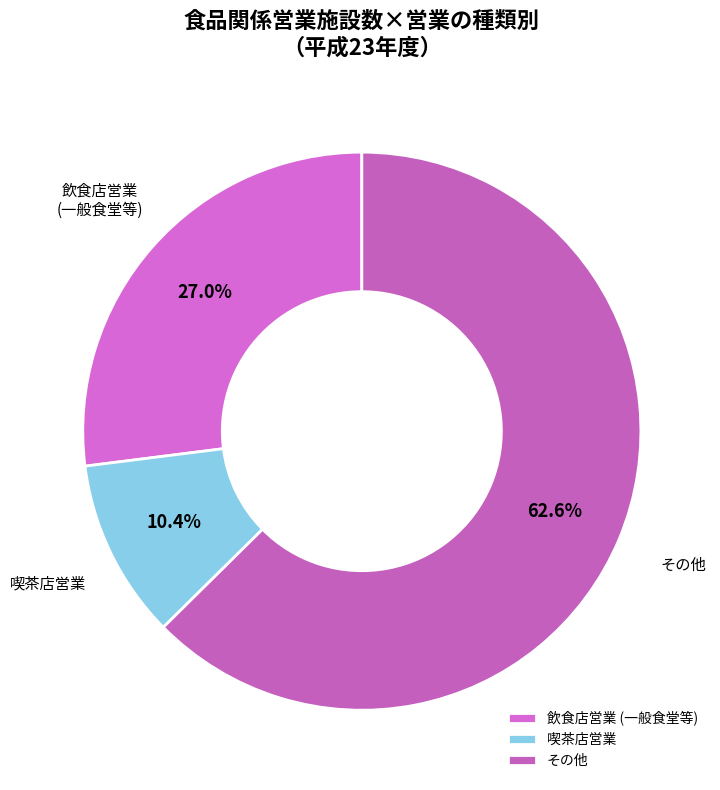

Which category accounts for the majority?

その他